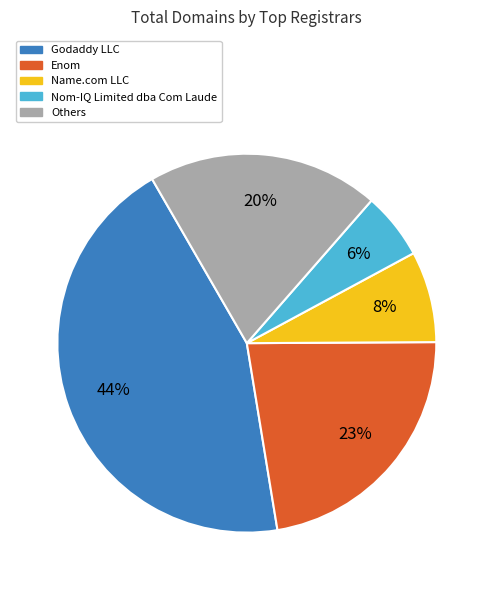

To the nearest percent, what is the average slice percentage?

20%